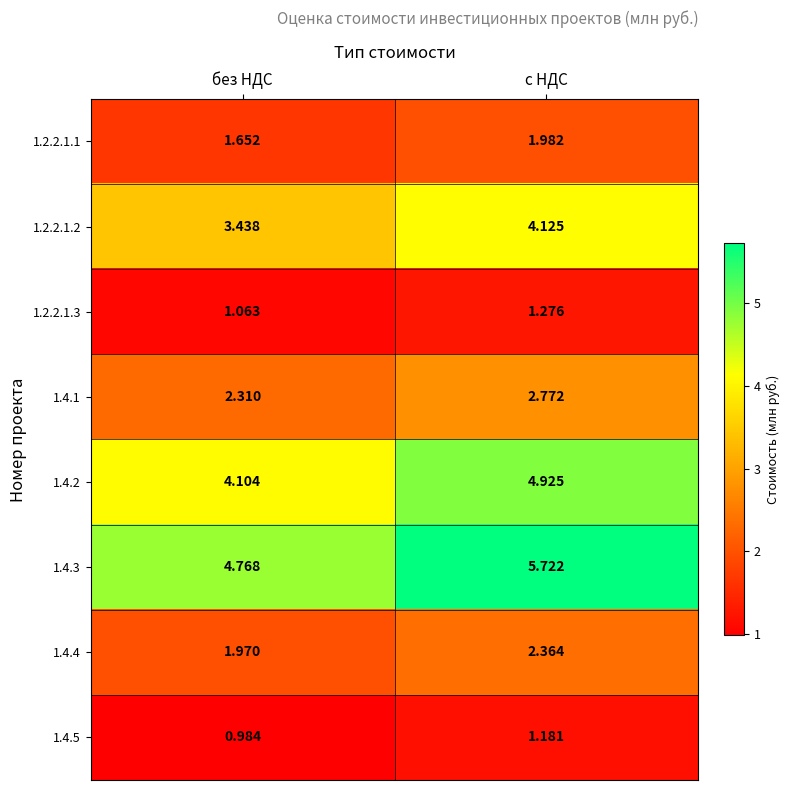

At which category is the sum across all series the highest?

с НДС